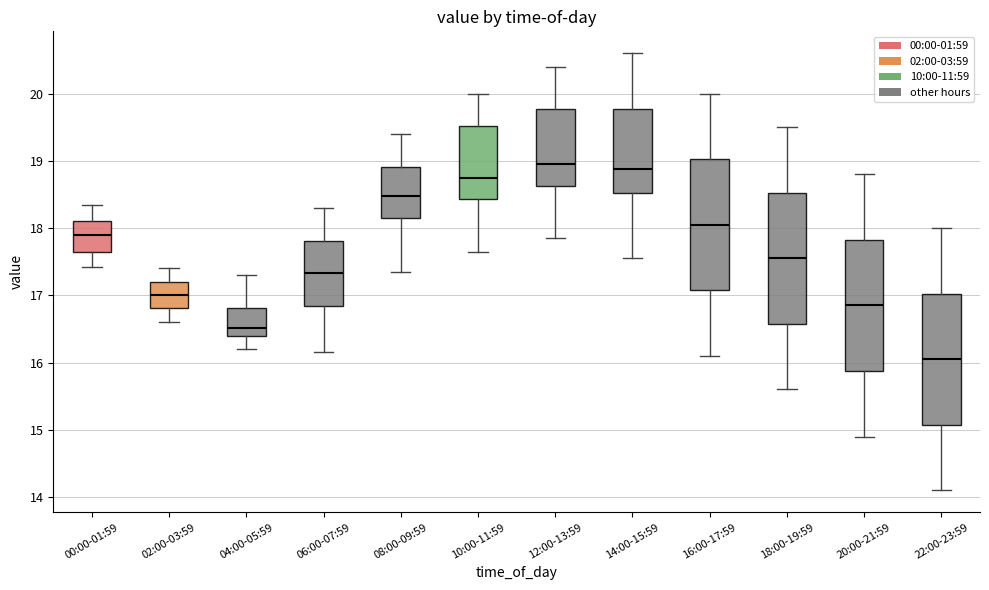

Reading left to right, transcribe this box plot: for each box, give where its median line is, the range the box spans, and where its two whiskers end, as read against the y-axis. The values are not printed on the chart, so give them approximately, as read against the axis.

00:00-01:59: median 17.9, box 17.6 to 18.1, whiskers 17.4 to 18.4
02:00-03:59: median 17.0, box 16.8 to 17.2, whiskers 16.6 to 17.4
04:00-05:59: median 16.5, box 16.4 to 16.8, whiskers 16.2 to 17.3
06:00-07:59: median 17.3, box 16.8 to 17.8, whiskers 16.2 to 18.3
08:00-09:59: median 18.5, box 18.2 to 18.9, whiskers 17.4 to 19.4
10:00-11:59: median 18.8, box 18.4 to 19.5, whiskers 17.7 to 20.0
12:00-13:59: median 19.0, box 18.6 to 19.8, whiskers 17.9 to 20.4
14:00-15:59: median 18.9, box 18.5 to 19.8, whiskers 17.6 to 20.6
16:00-17:59: median 18.1, box 17.1 to 19.0, whiskers 16.1 to 20.0
18:00-19:59: median 17.6, box 16.6 to 18.5, whiskers 15.6 to 19.5
20:00-21:59: median 16.9, box 15.9 to 17.8, whiskers 14.9 to 18.8
22:00-23:59: median 16.1, box 15.1 to 17.0, whiskers 14.1 to 18.0